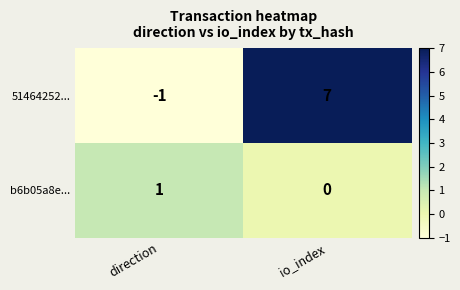

Reading left to right, list all the values displayed in this chart.

51464252...: direction=-1	io_index=7
b6b05a8e...: direction=1	io_index=0